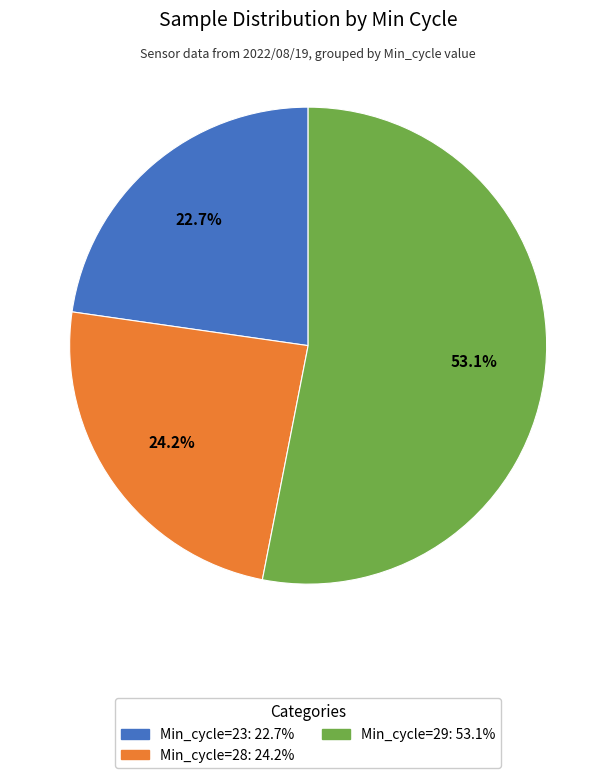

Is there a majority slice in this chart?

Yes